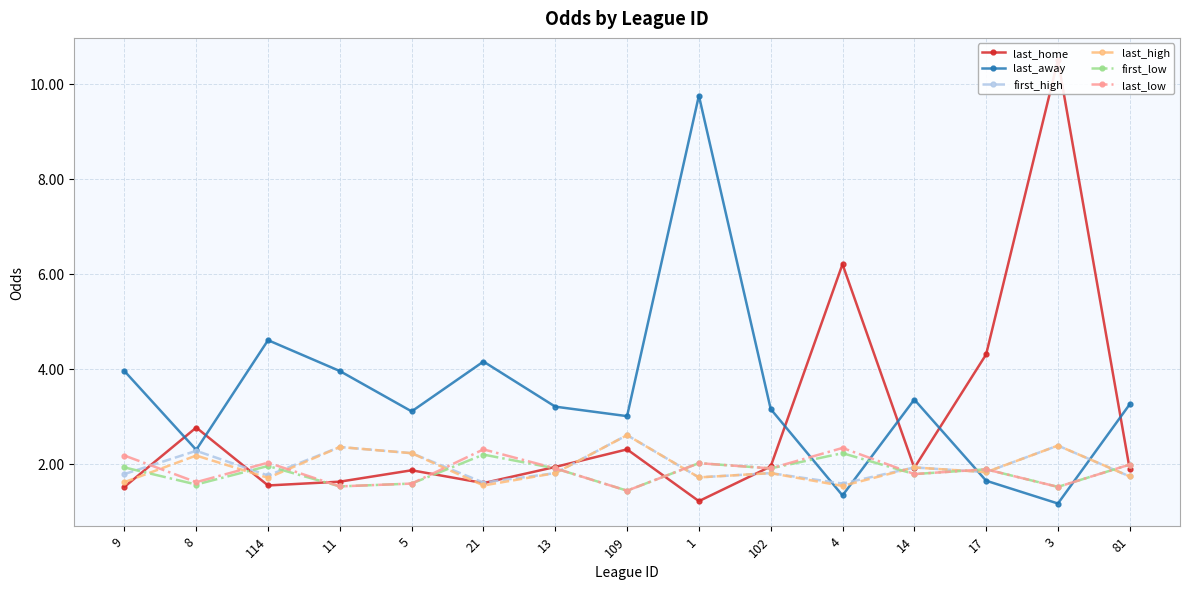

At which label does last_home reach its minimum?

1